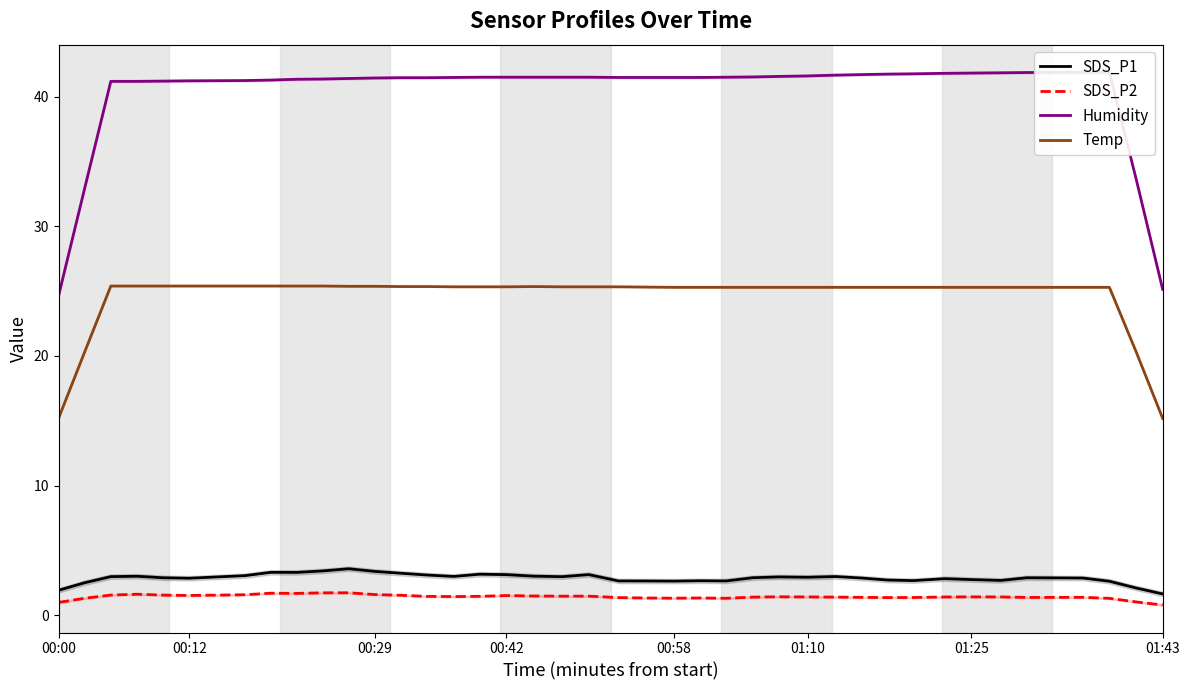

Is it true that SDS_P1 equals 1.3 at 00:12?

False